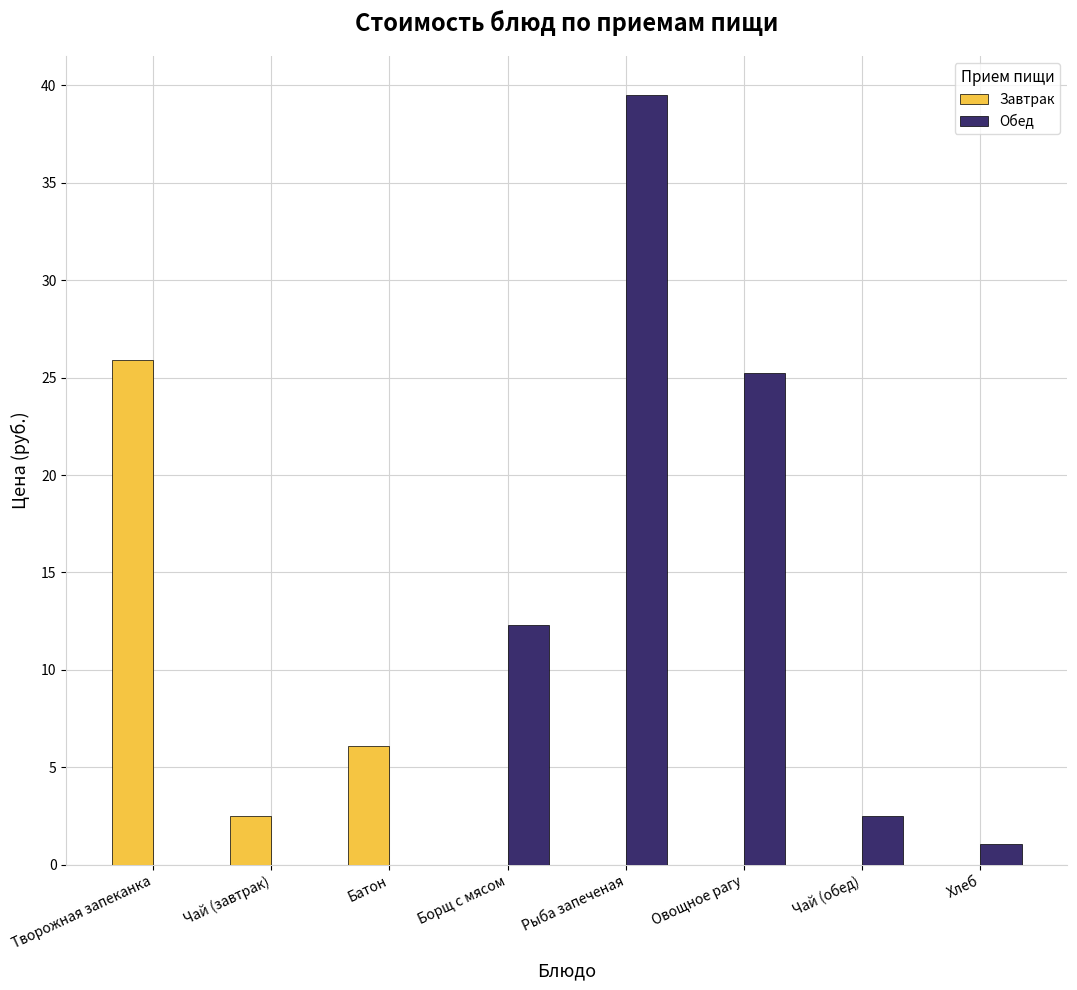

How many categories are shown in the chart?

8